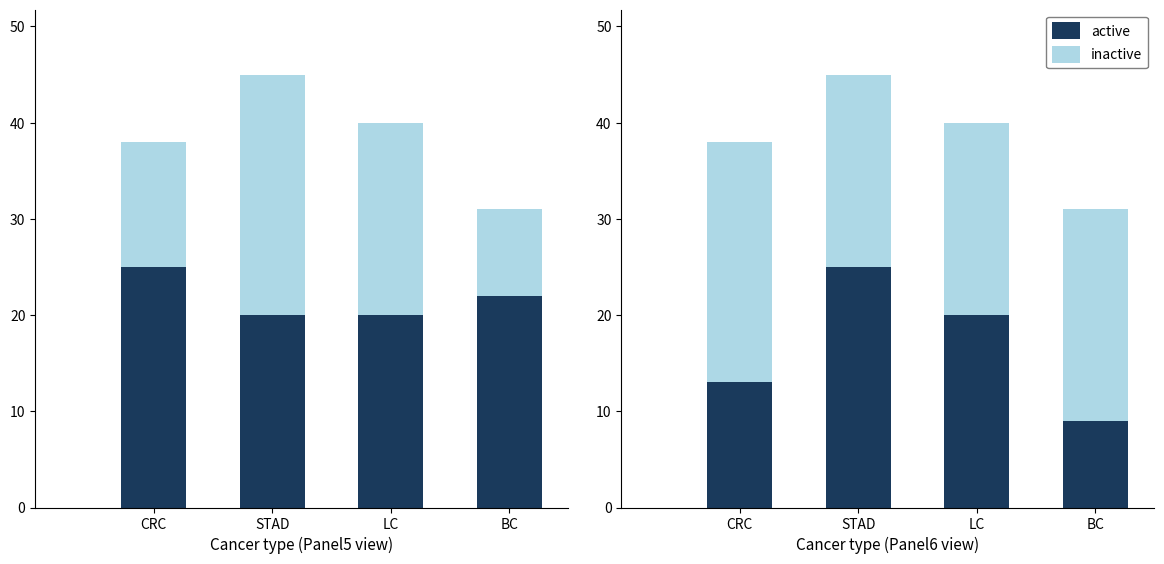

Reading left to right, extract all data points from this chart.

Panel5 (CD79a+CD27+CD138): 25	20	20	22
Panel6 (CD20+CD4+CD8): 13	25	20	9